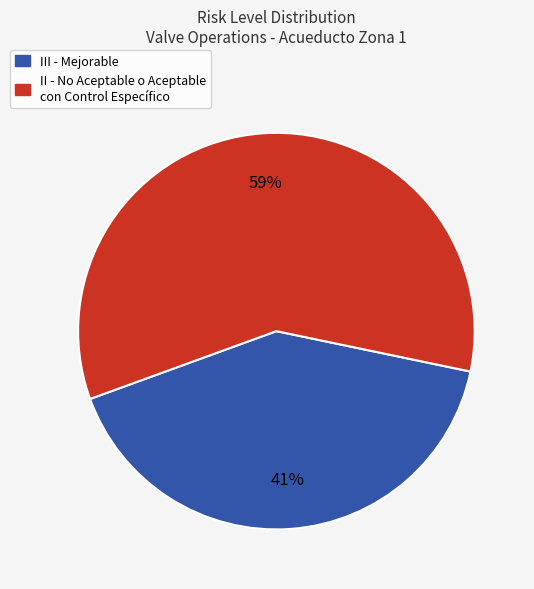

True or false: III - Mejorable accounts for 29% of the total.

False